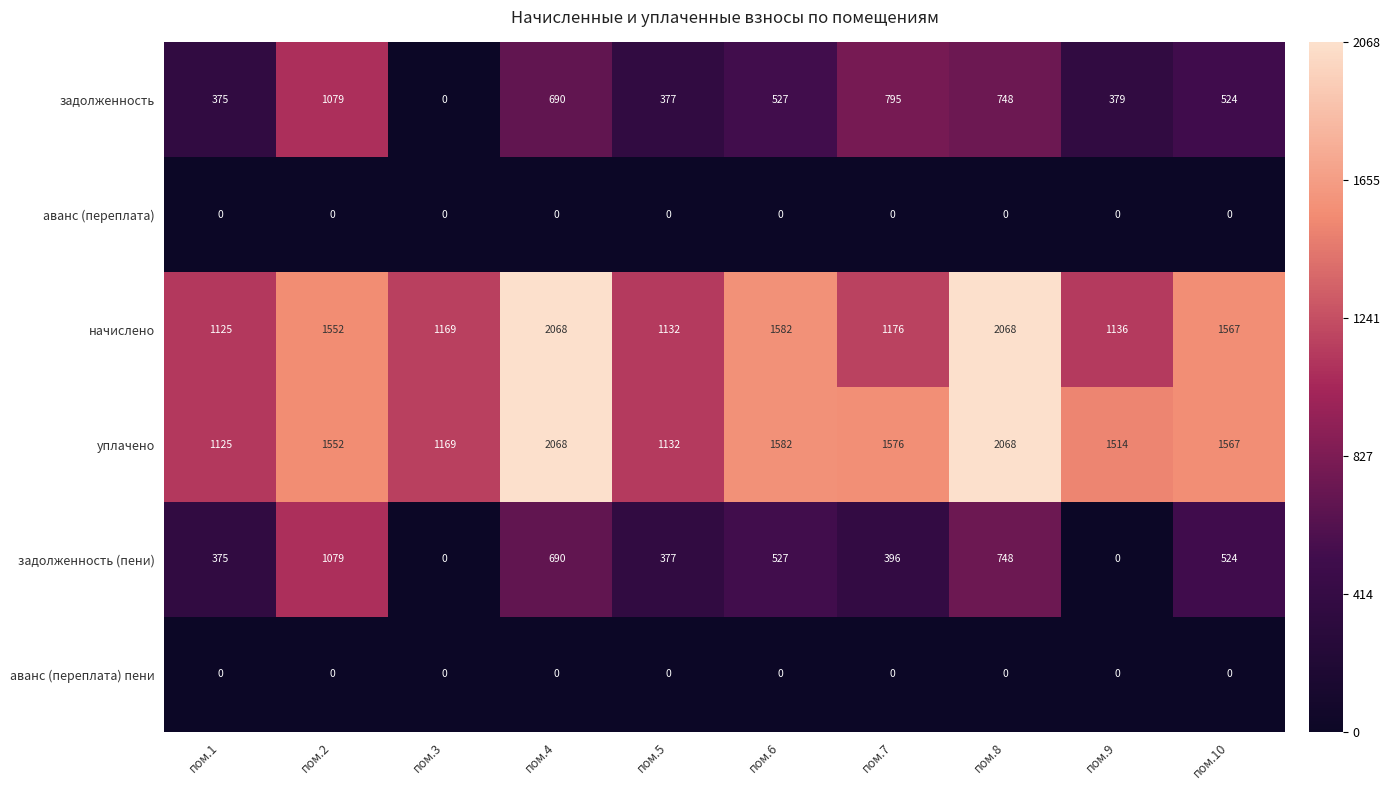

At how many categories does at least one series exceed 0?

10